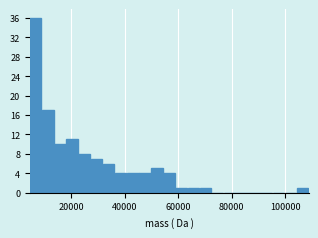

Read against the x-axis, roughly where is the centre of the tallest bar?

6000